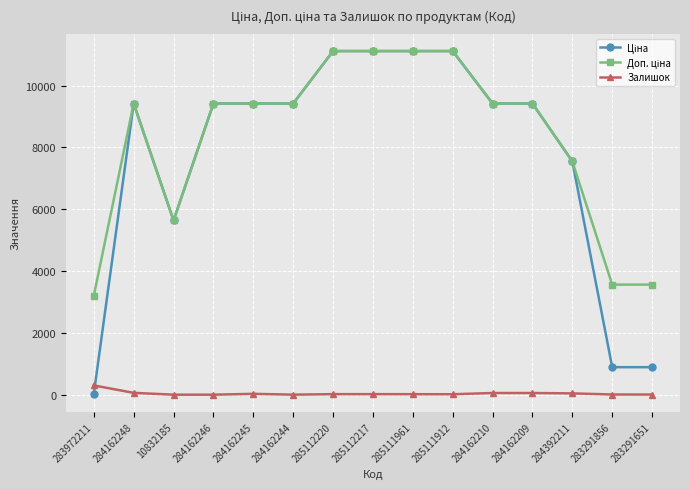

Does the chart have visible grid lines?

Yes